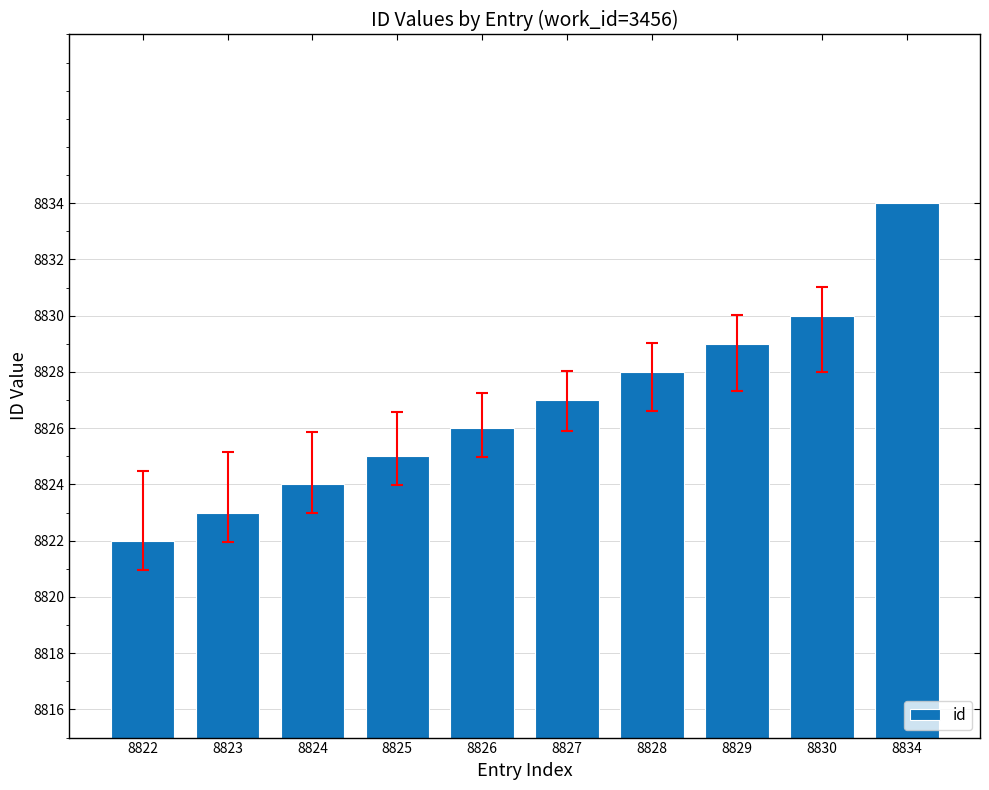

True or false: the data shows 8825 at 8825.

True